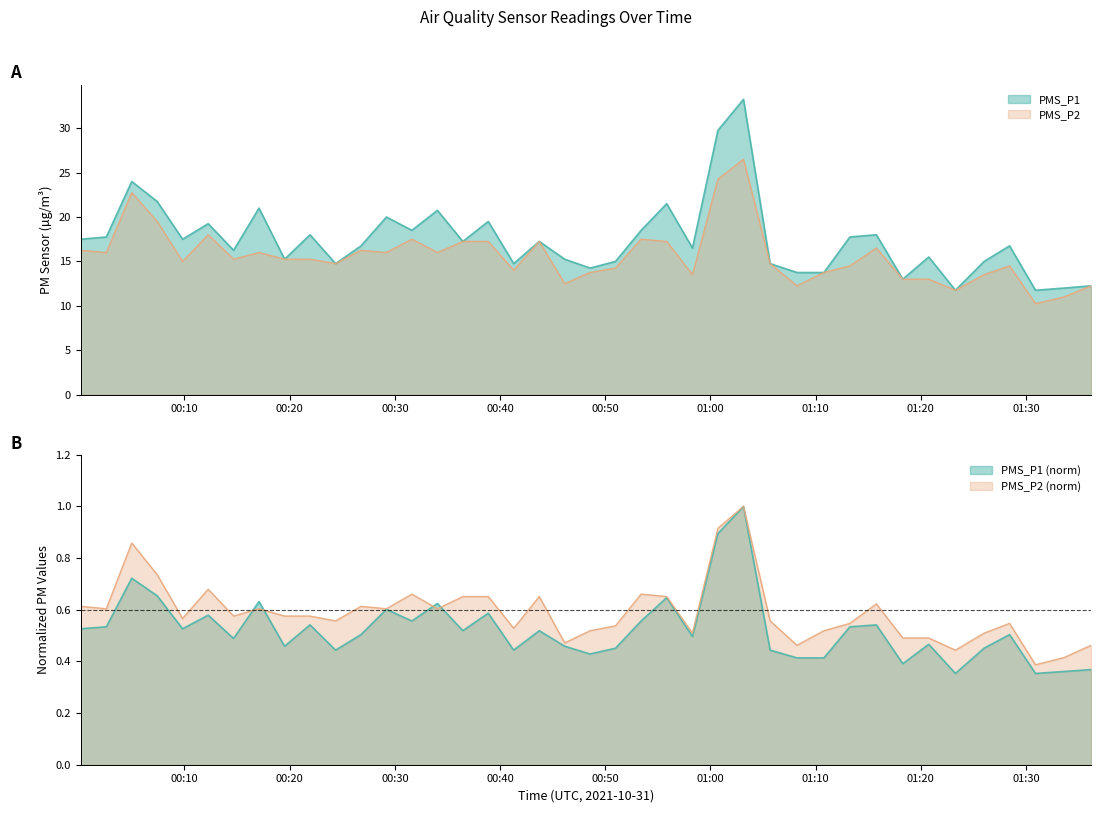

What is the label of the 12th point from the right?

2021/10/31 01:08:14